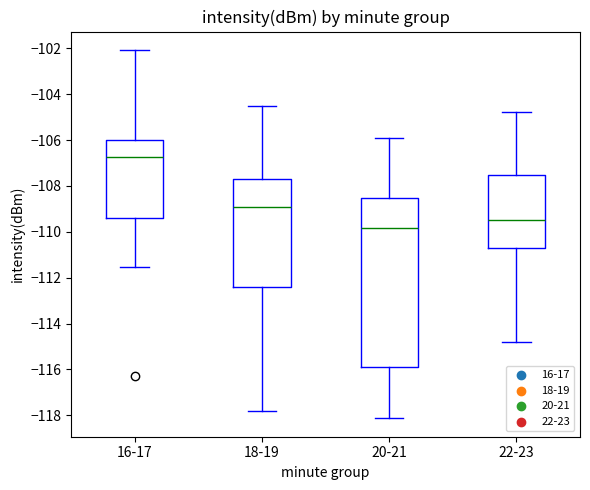

Reading left to right, read every box against the y-axis: the position of its median line, the range the box covers, and the ends of its whiskers. The values are not printed on the chart, so give them approximately, as read against the axis.

16-17: median -106.8, box -109.4 to -106.0, whiskers -111.6 to -102.0
18-19: median -109.0, box -112.4 to -107.6, whiskers -117.8 to -104.6
20-21: median -109.8, box -115.8 to -108.6, whiskers -118.2 to -106.0
22-23: median -109.4, box -110.8 to -107.6, whiskers -114.8 to -104.8